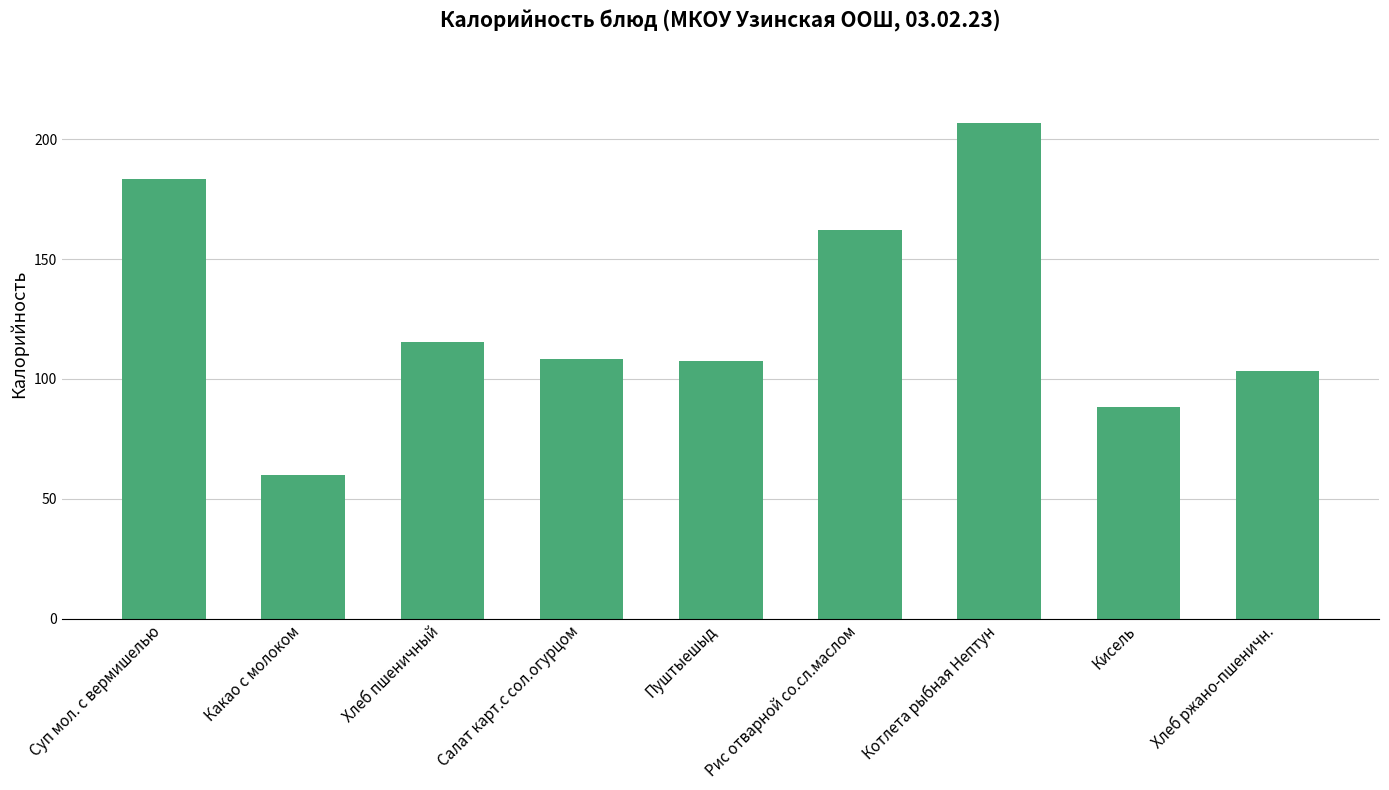

The chart shows a value of 71.9 at Хлеб пшеничный. True or false?

False